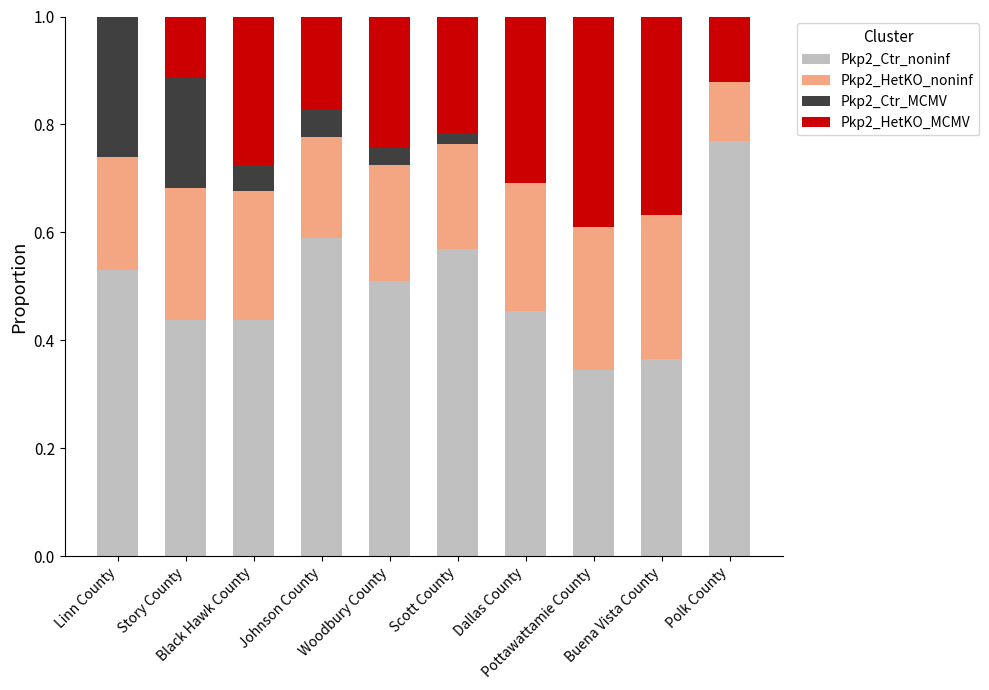

What is the sum of all Pkp2_Ctr_noninf values?

5.0